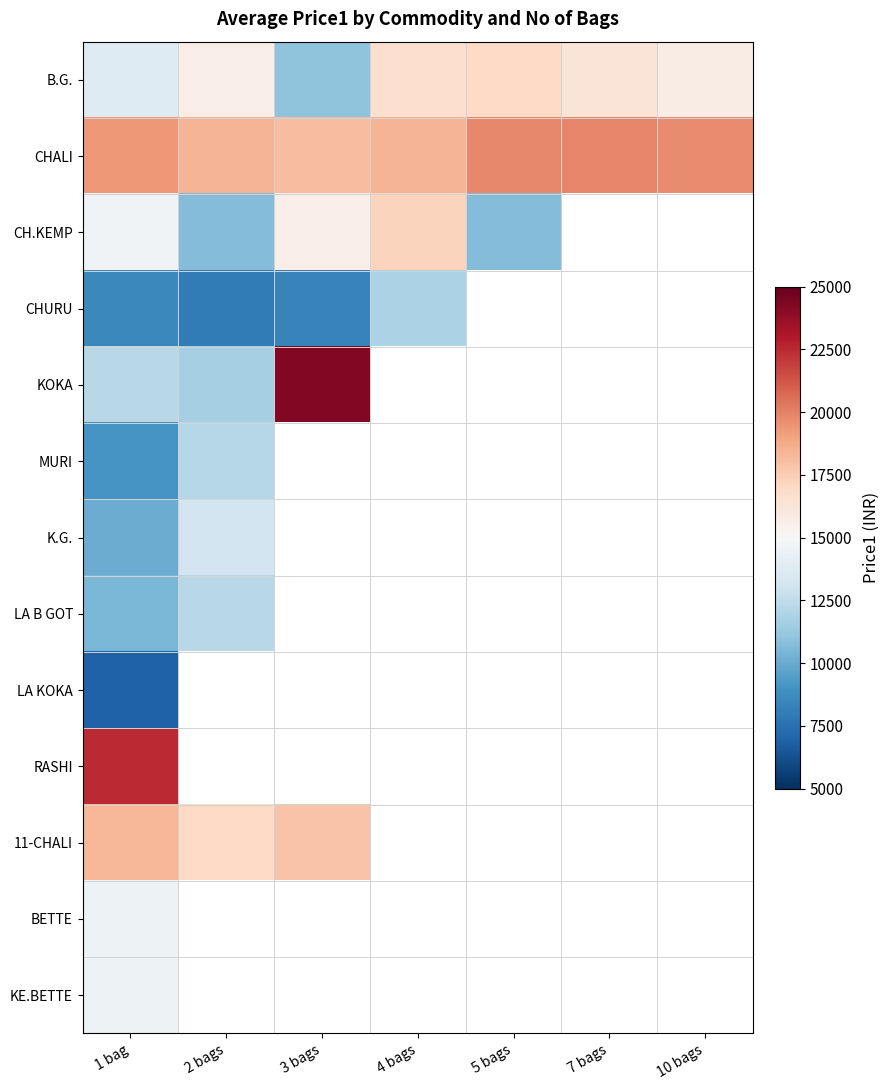

The value of LA B GOT at 2 bags is 20260.1. True or false?

False